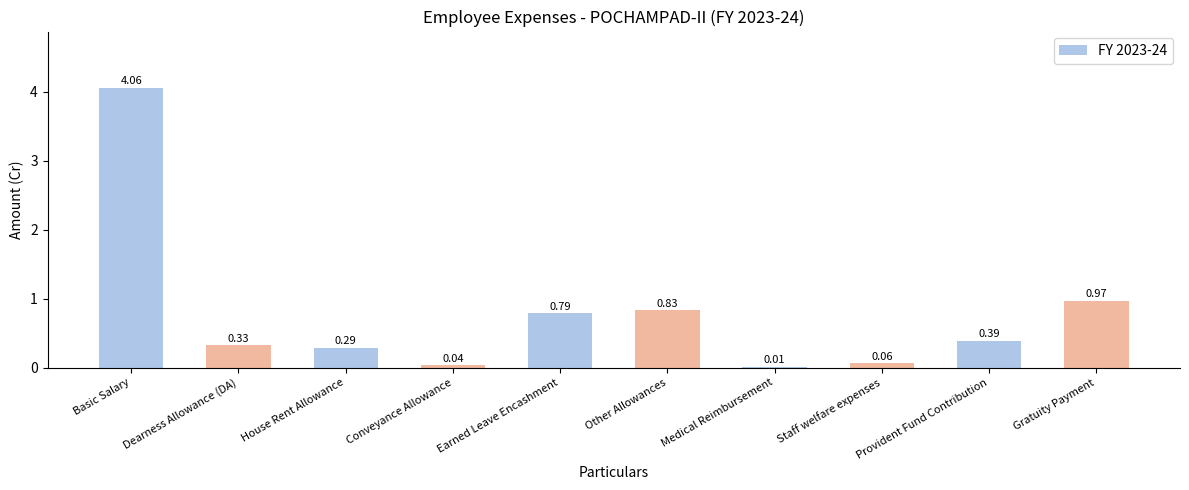

Which has a higher value, Dearness Allowance (DA) or Staff welfare expenses?

Dearness Allowance (DA)